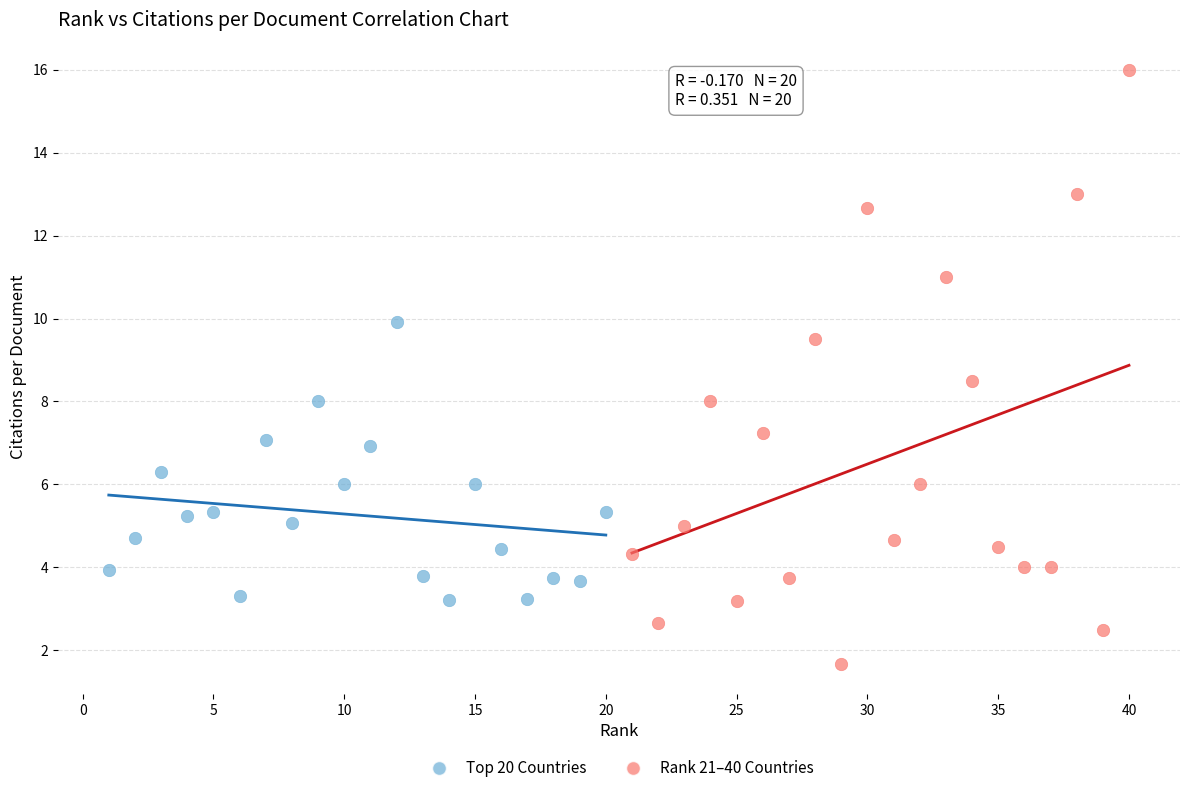

Which series has the widest spread of Y values?

Rank 21–40 Countries